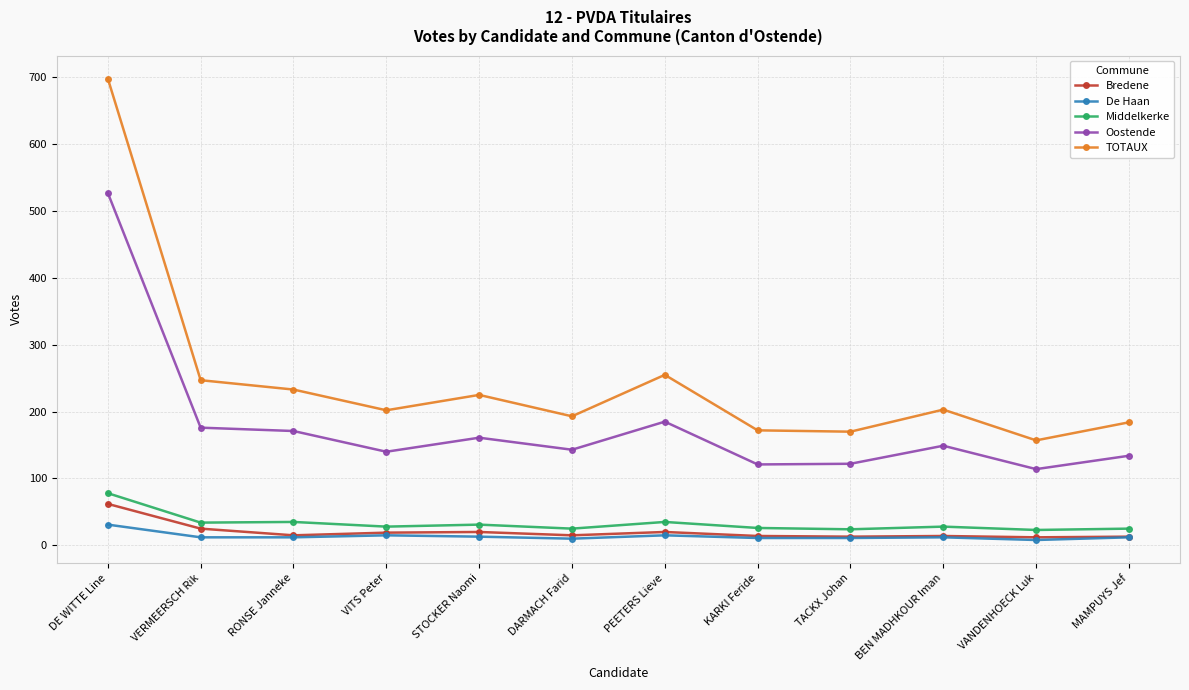

True or false: Middelkerke and TOTAUX intersect in this chart.

False